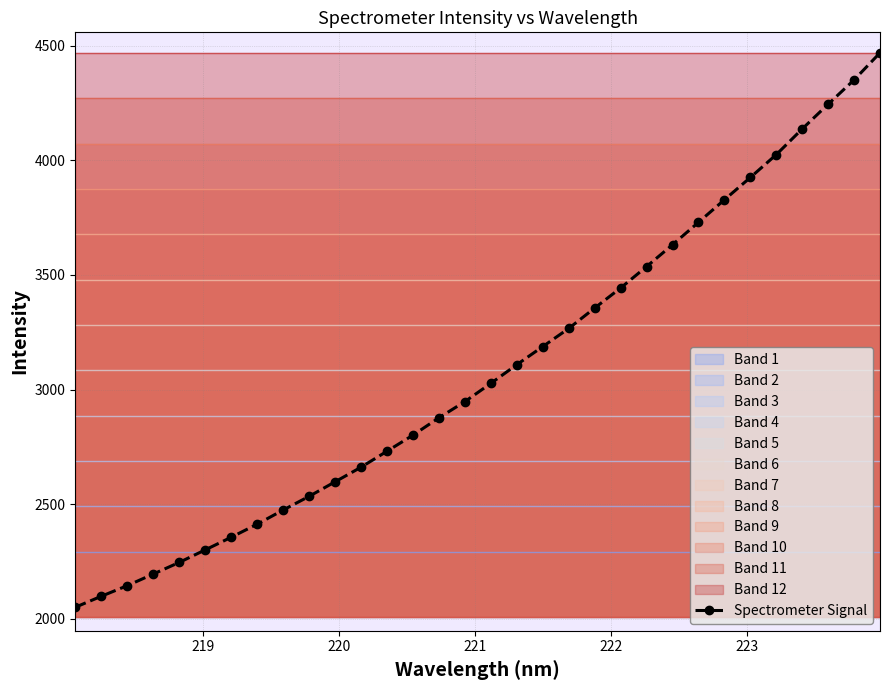

Is this an area chart (filled region under the line)?

No